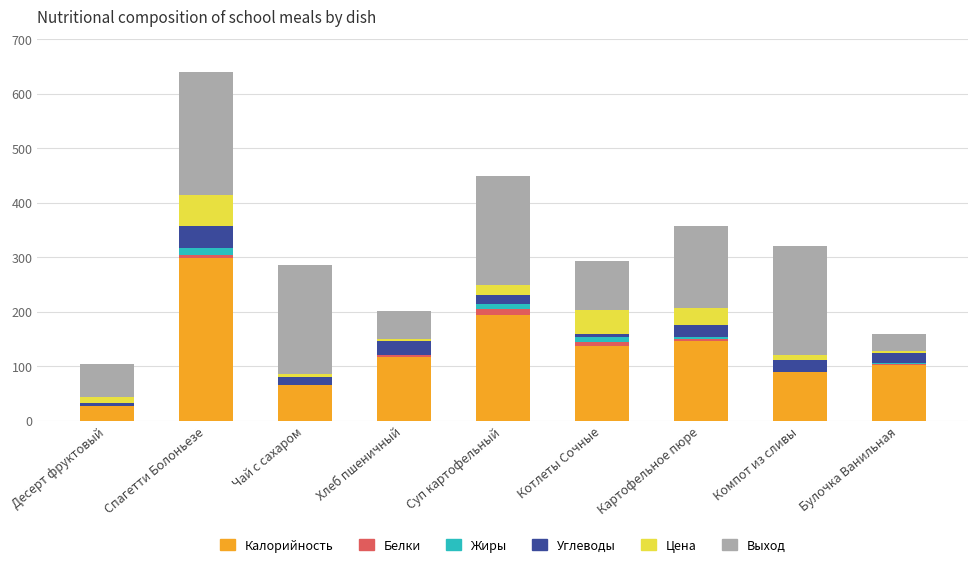

What are all the series names shown in the legend?

Калорийность, Белки, Жиры, Углеводы, Цена, Выход